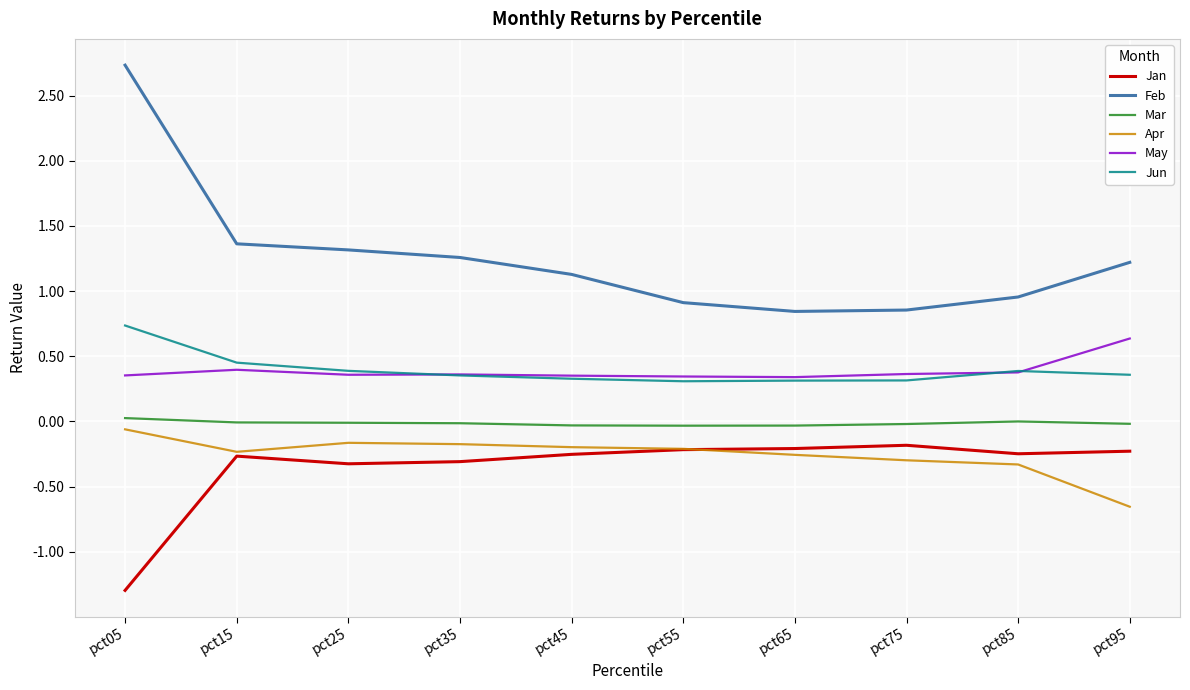

What is the minimum value shown in the chart?

-1.3